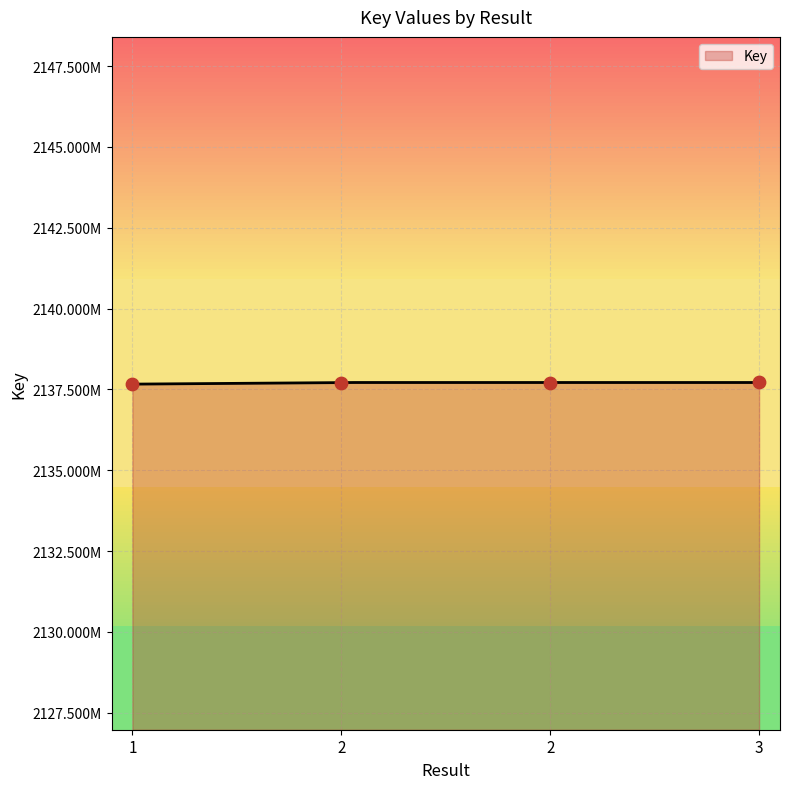

What is the change in value from 1 to 2?

+50078